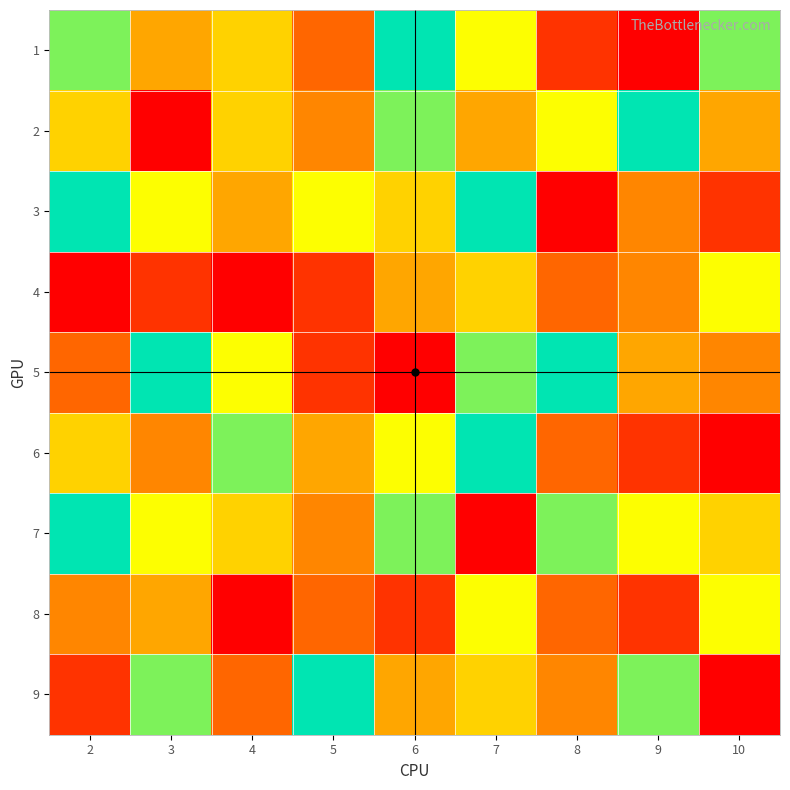

Reading left to right, extract all data points from this chart.

1: 2=8	3=5	4=6	5=3	6=9	7=7	8=2	9=1	10=8
2: 2=6	3=1	4=6	5=4	6=8	7=5	8=7	9=9	10=5
3: 2=9	3=7	4=5	5=7	6=6	7=9	8=1	9=4	10=2
4: 2=1	3=2	4=1	5=2	6=5	7=6	8=3	9=4	10=7
5: 2=3	3=9	4=7	5=2	6=1	7=8	8=9	9=5	10=4
6: 2=6	3=4	4=8	5=5	6=7	7=9	8=3	9=2	10=1
7: 2=9	3=7	4=6	5=4	6=8	7=1	8=8	9=7	10=6
8: 2=4	3=5	4=1	5=3	6=2	7=7	8=3	9=2	10=7
9: 2=2	3=8	4=3	5=9	6=5	7=6	8=4	9=8	10=1